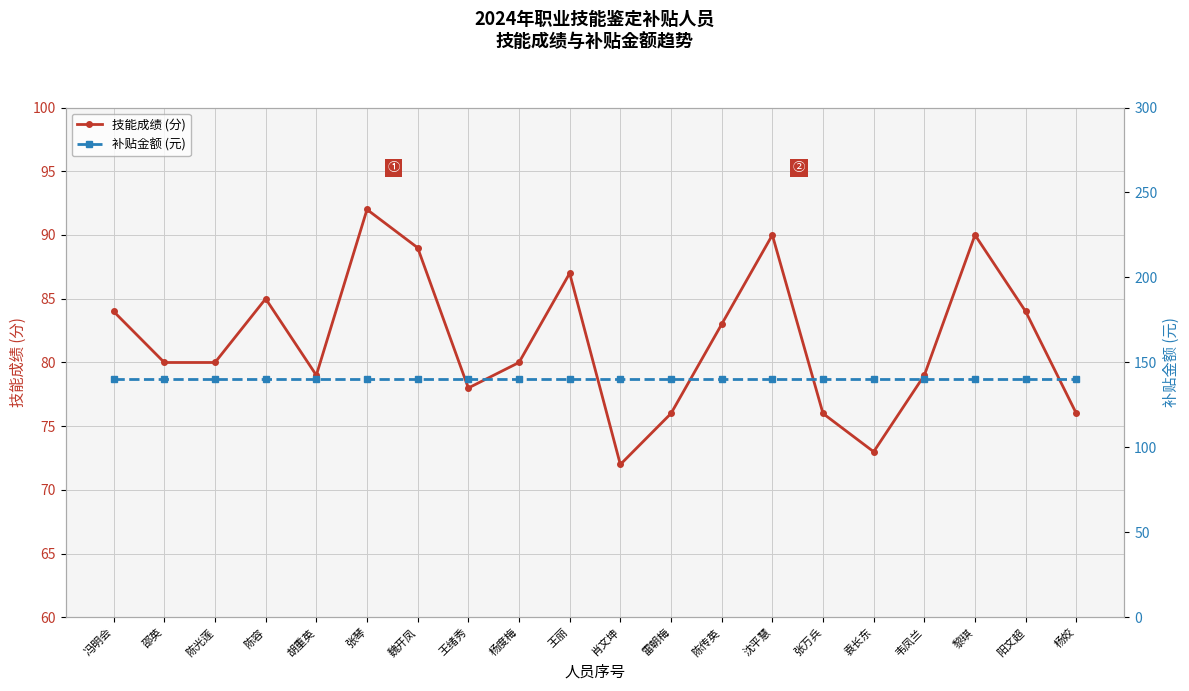

Which has a higher value, 王丽 or 胡重英?

王丽